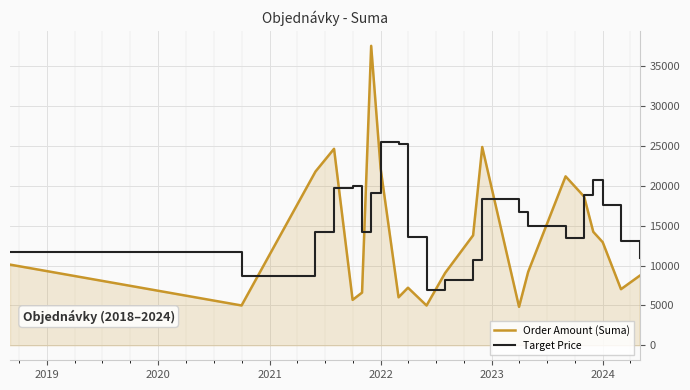

Rank the series by their average value, from lowest to highest.

Order Amount (Suma), Target Price